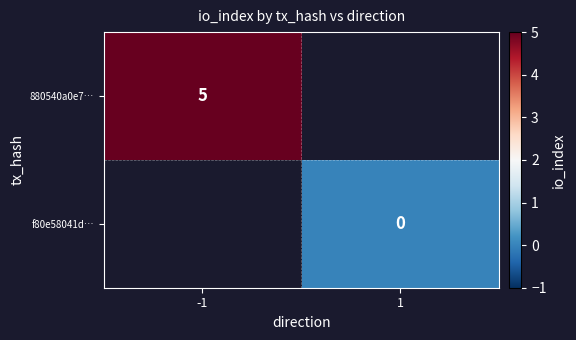

The 880540a0e7… series shows 5 at -1. True or false?

True